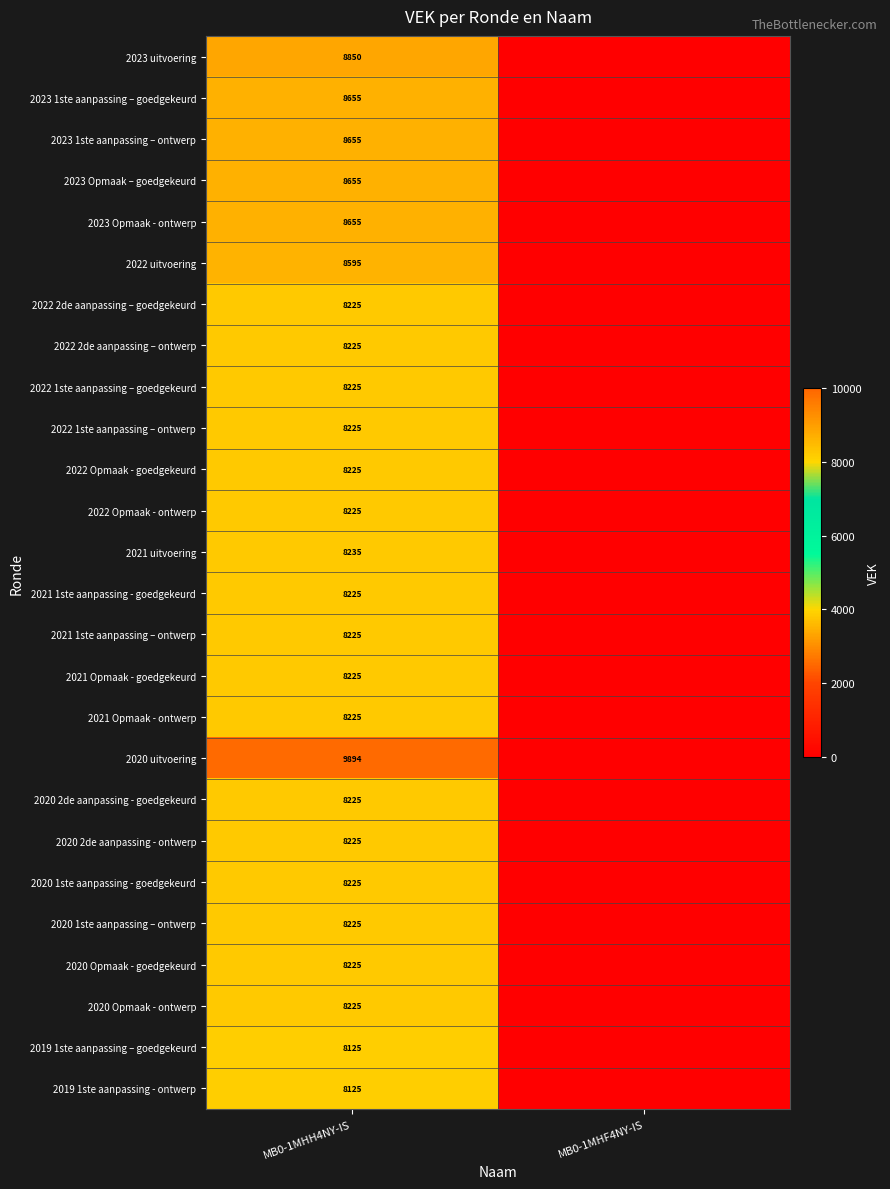

What is the spread (max minus min) of values at MB0-1MHH4NY-IS?

1769